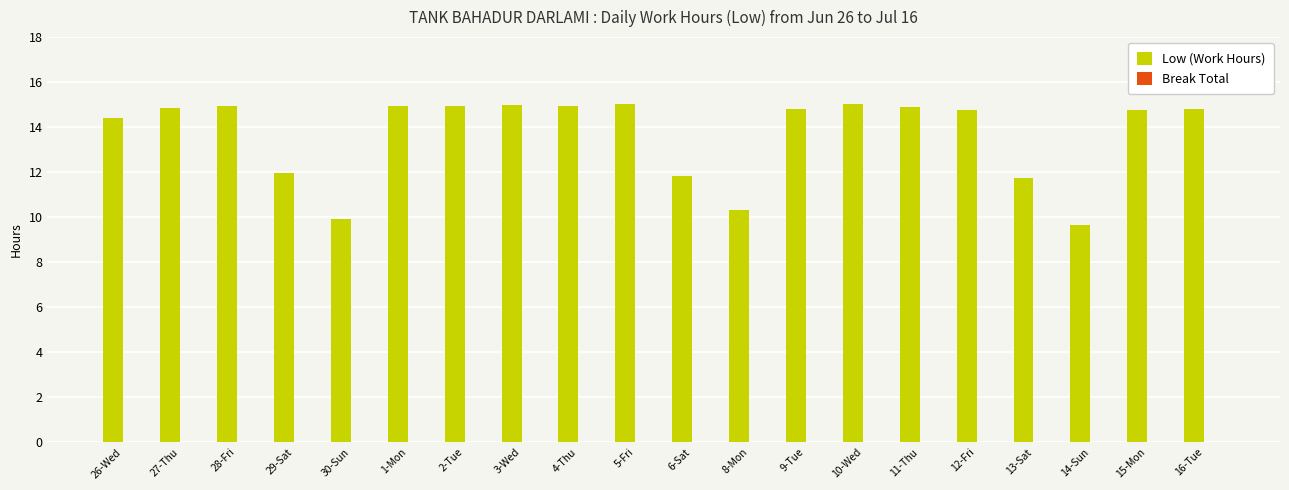

What is the minimum value shown in the chart?

9.7